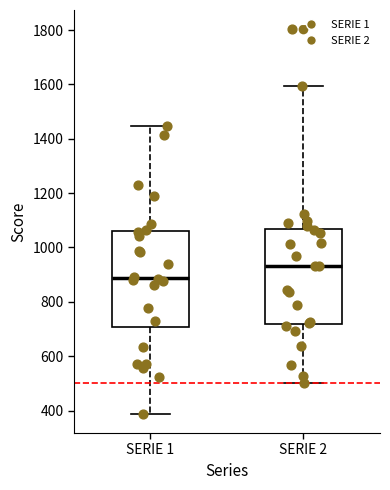

Reading left to right, transcribe this box plot: for each box, give where its median line is, the range the box spans, and where its two whiskers end, as read against the y-axis. The values are not printed on the chart, so give them approximately, as read against the axis.

SERIE 1: median 880, box 700 to 1060, whiskers 380 to 1440
SERIE 2: median 940, box 720 to 1060, whiskers 500 to 1600